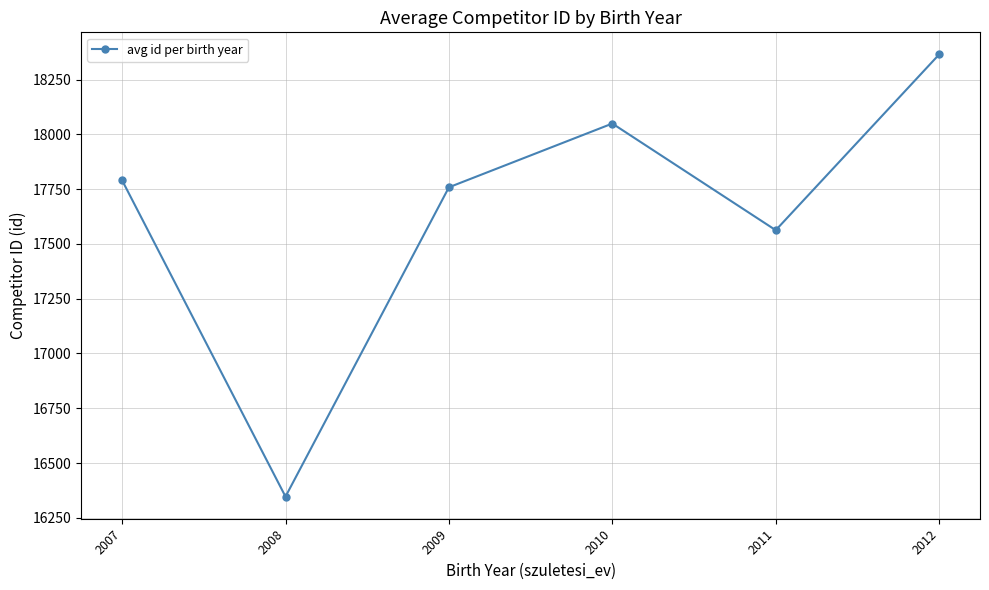

What is the sum of all values?

105872.1